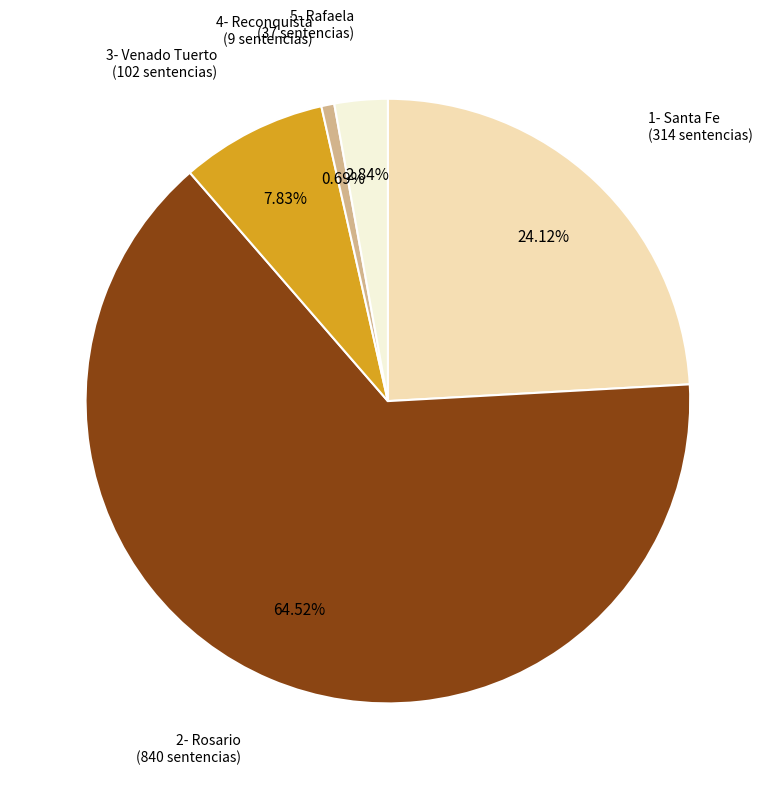

Is there any slice that represents more than half of the pie?

Yes